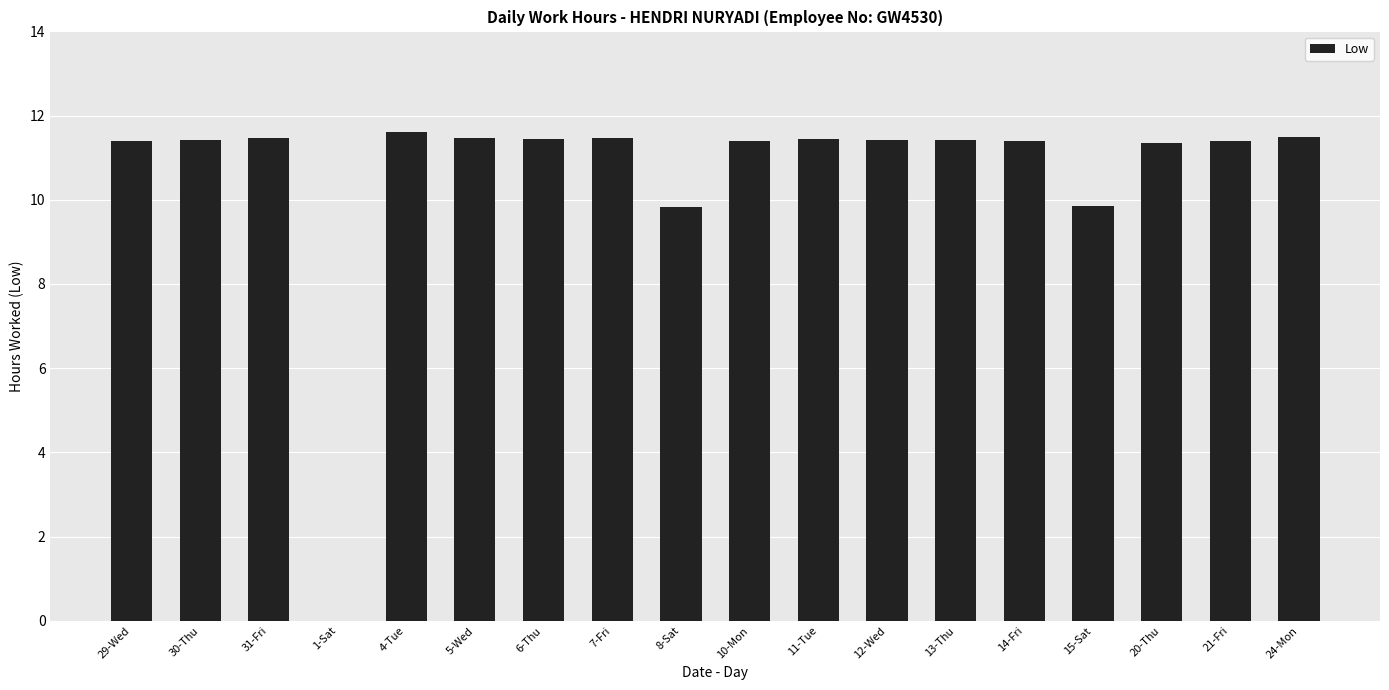

How many distinct data groups are displayed?

1